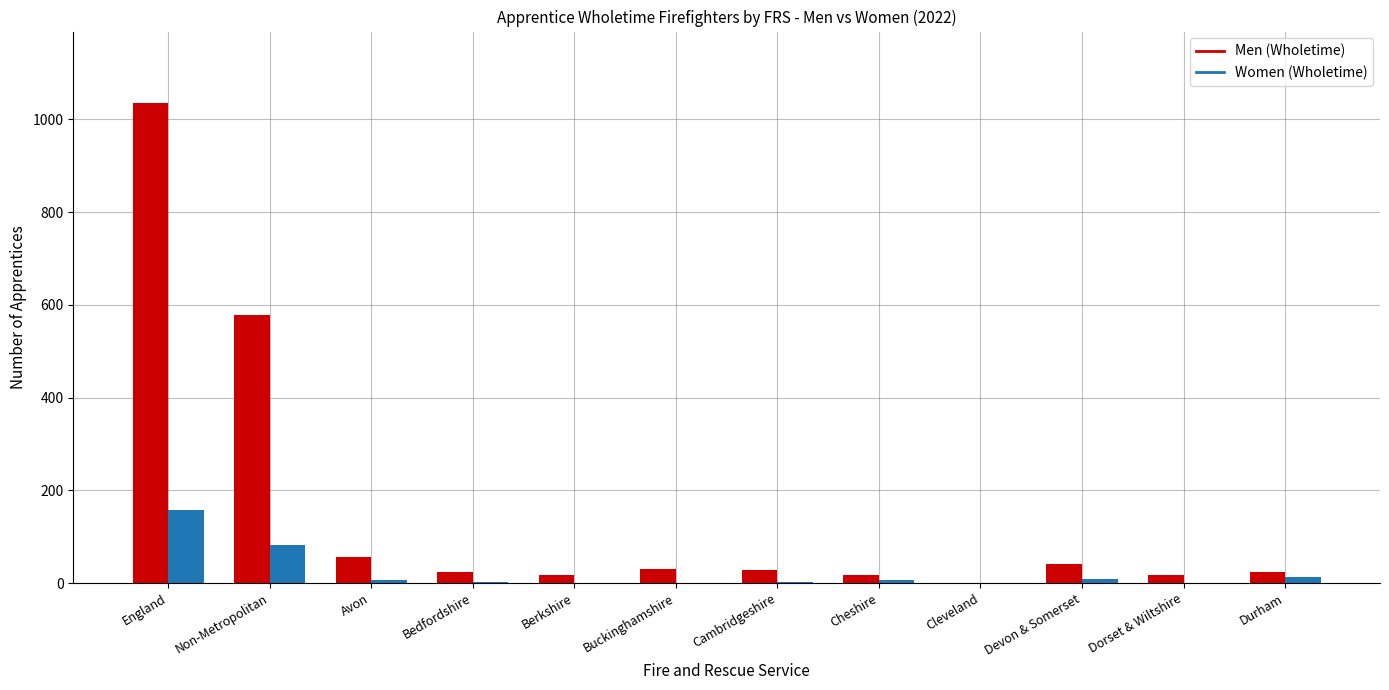

How many data points does each series have?

12